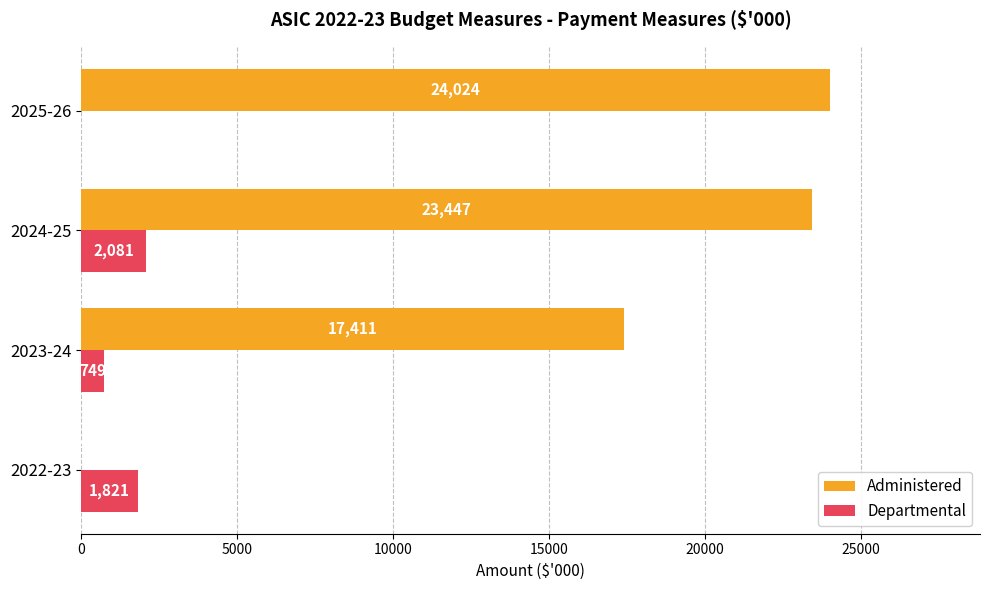

What are all the series names shown in the legend?

Administered, Departmental